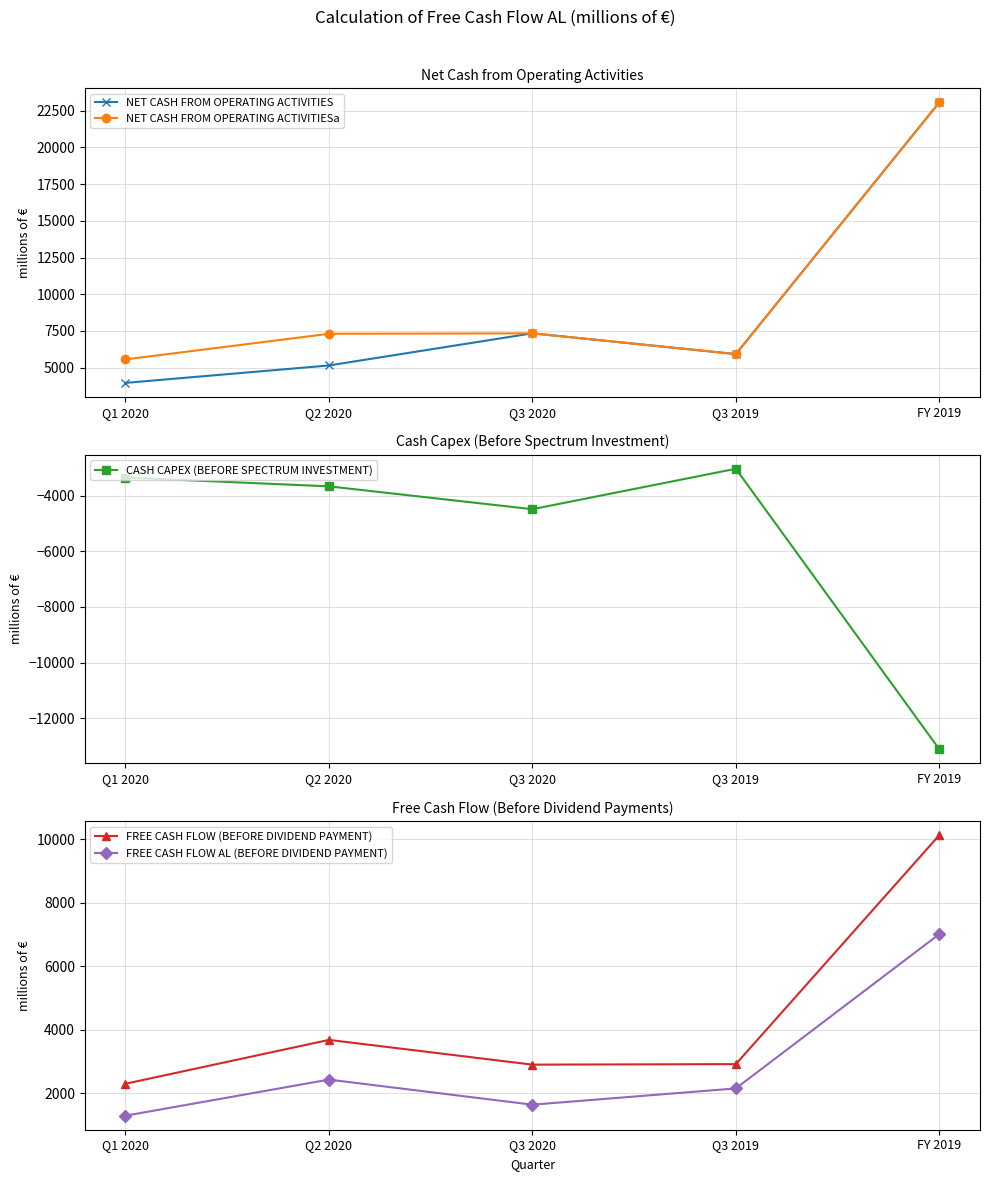

How many series are shown in this chart?

5